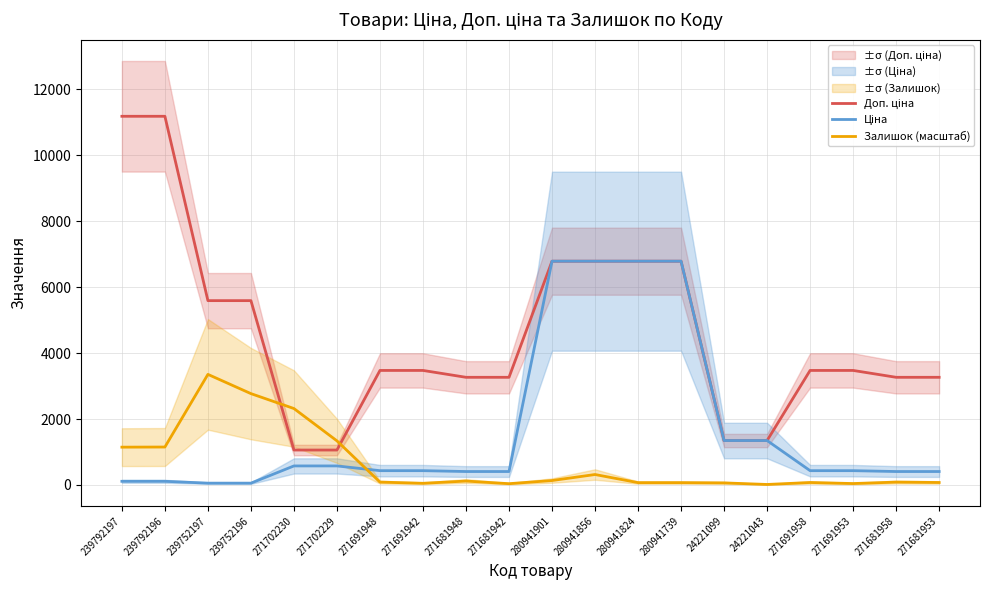

True or false: Доп. ціна has more than 2 points higher than both neighbors.

False